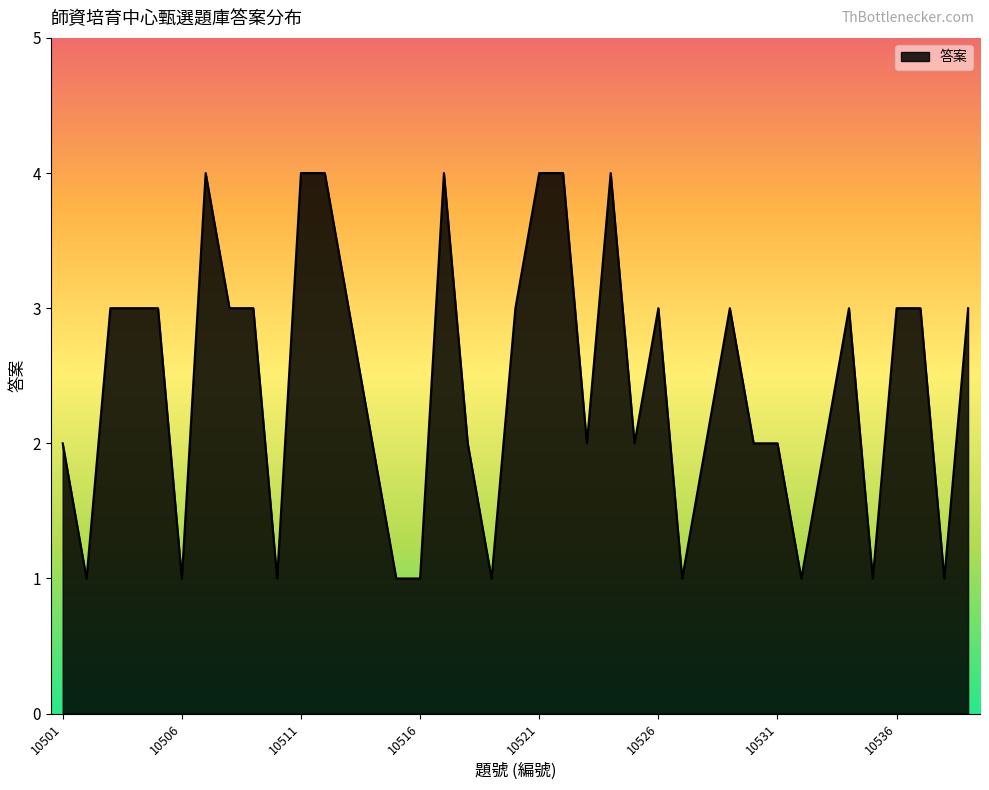

What is the maximum value shown in the chart?

4